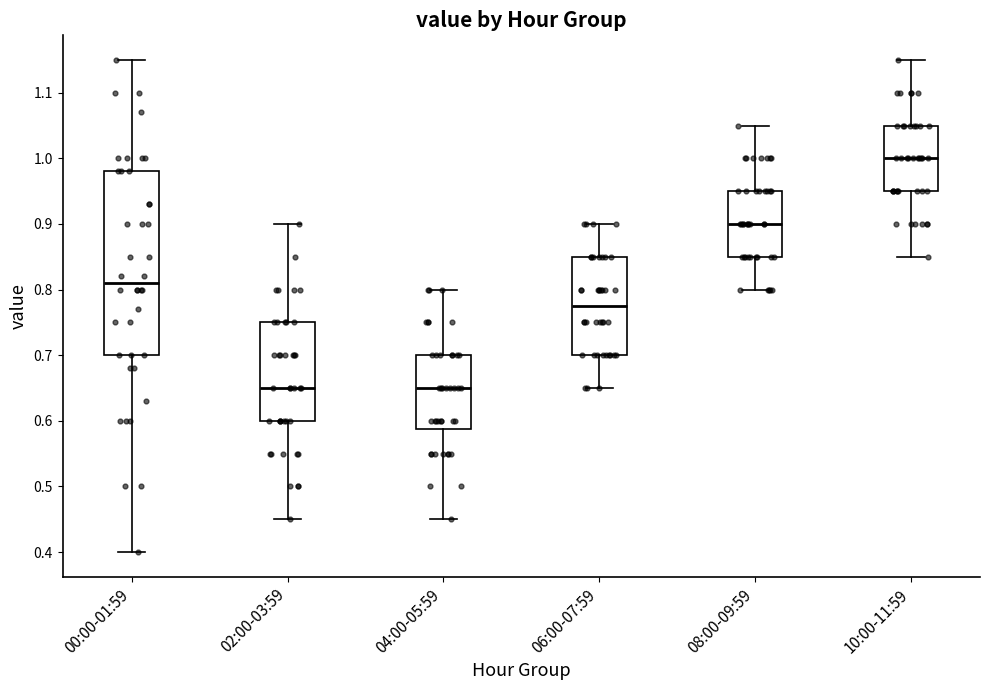

Which box is the tallest, from its lower edge to its upper edge?

00:00-01:59